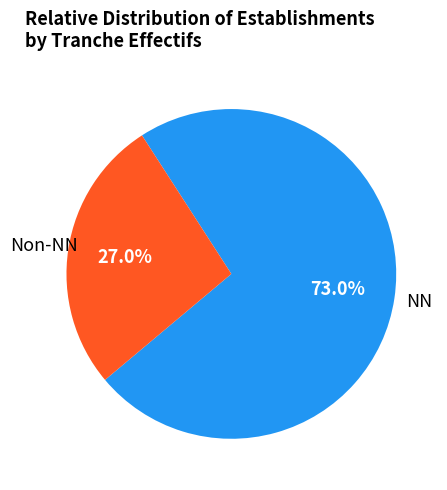

Does any single category account for the majority?

Yes